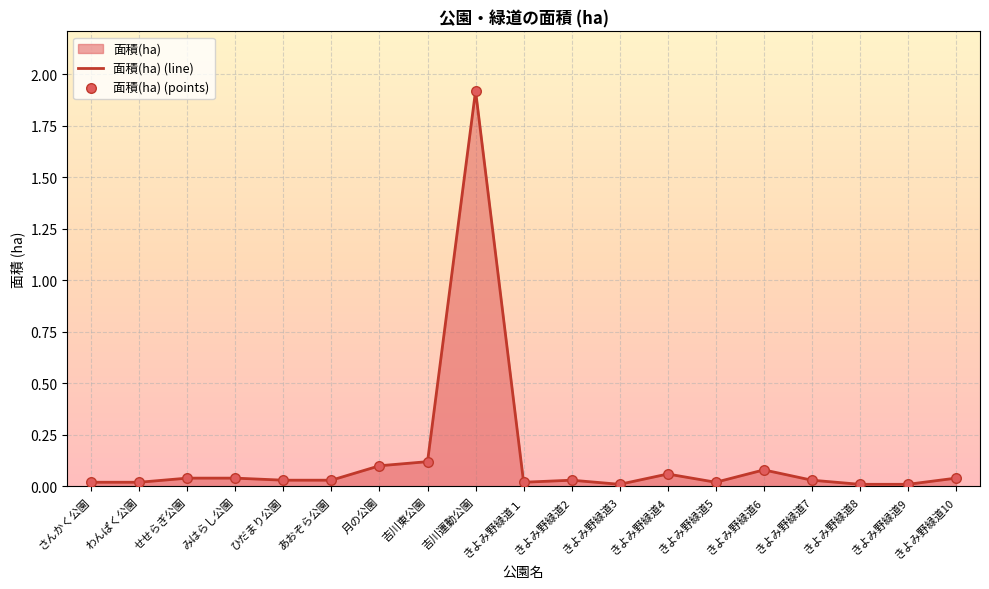

Which series has the widest spread of Y values?

面積(ha) (line)